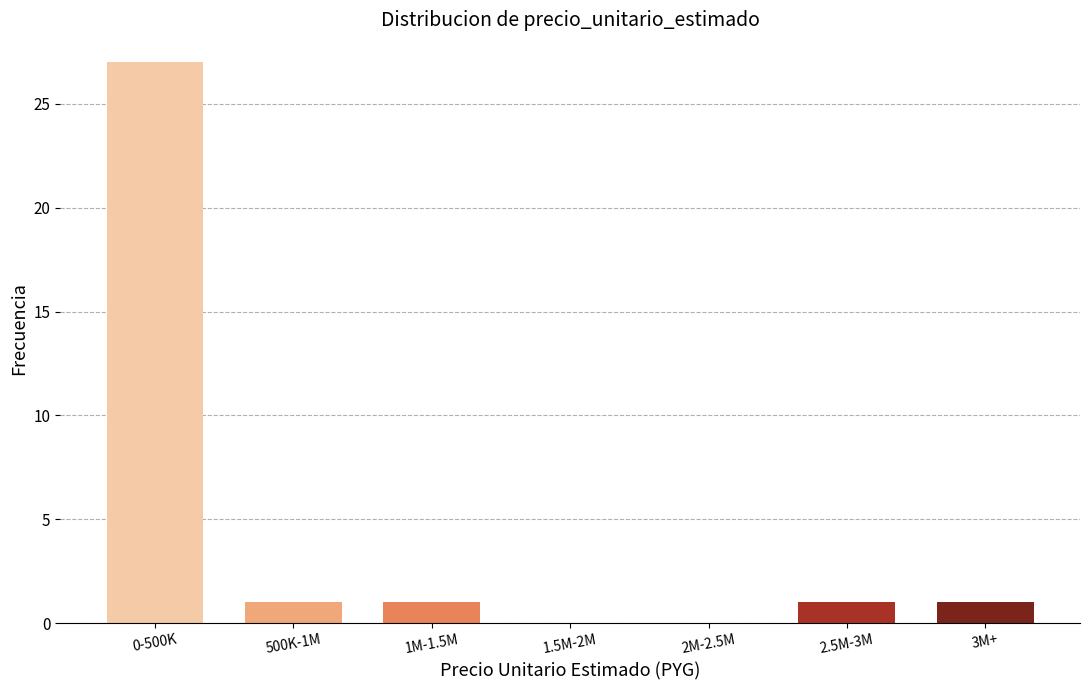

Reading left to right, list all the values displayed in this chart.

0-500K=27	500K-1M=1	1M-1.5M=1	1.5M-2M=0	2M-2.5M=0	2.5M-3M=1	3M+=1